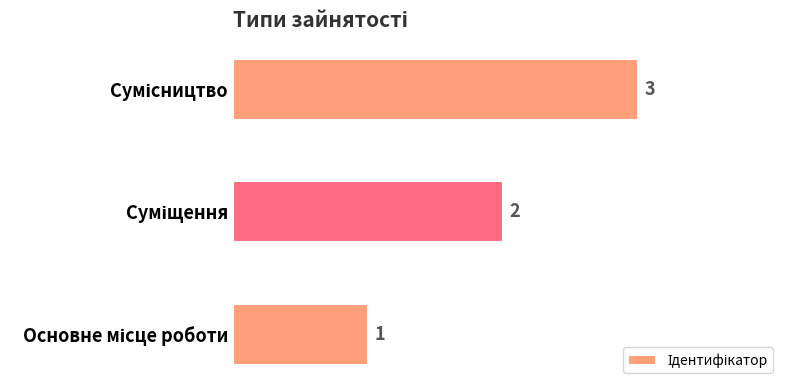

What is the greatest value displayed?

3